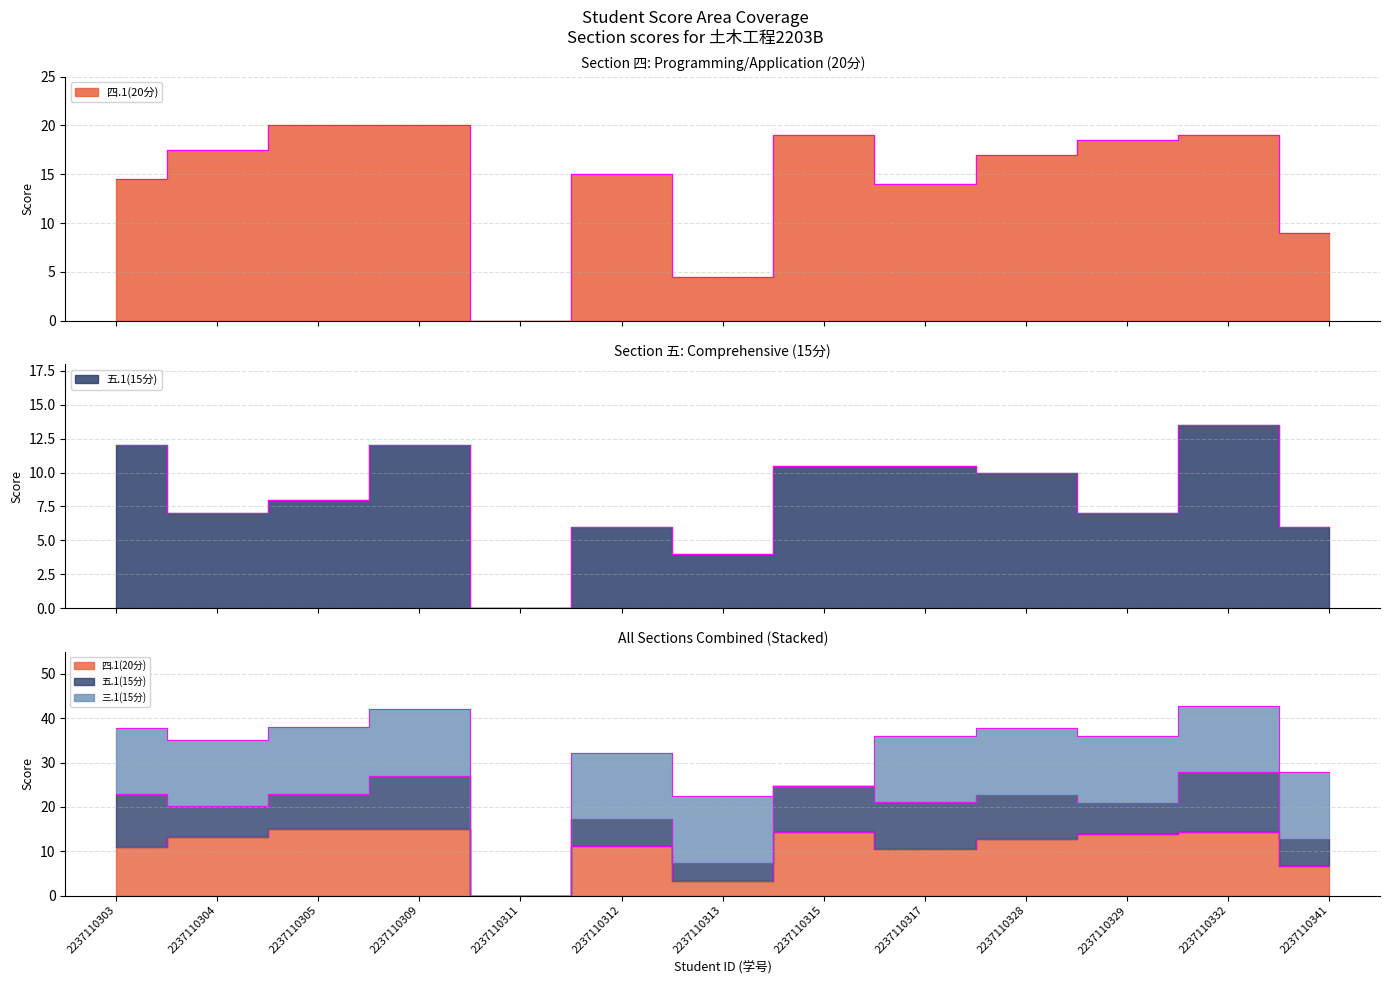

What is the value of the 四.1(20分) point at the 1st from the left?

14.5